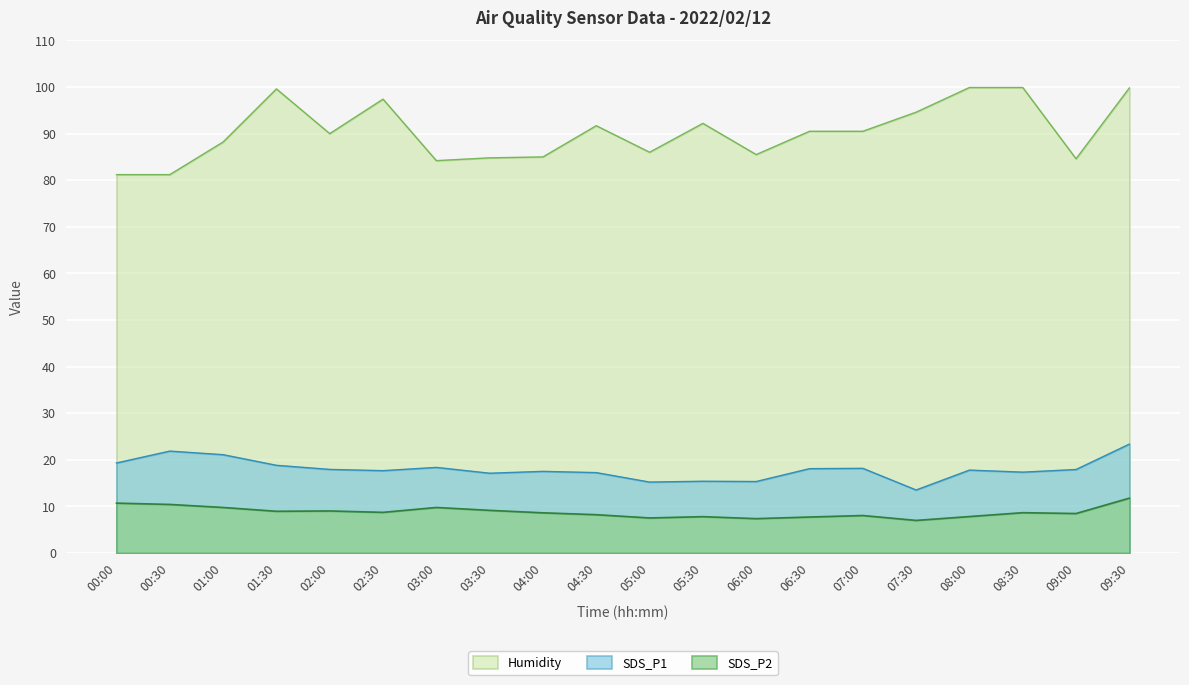

Which series has the largest range (max minus min)?

Humidity